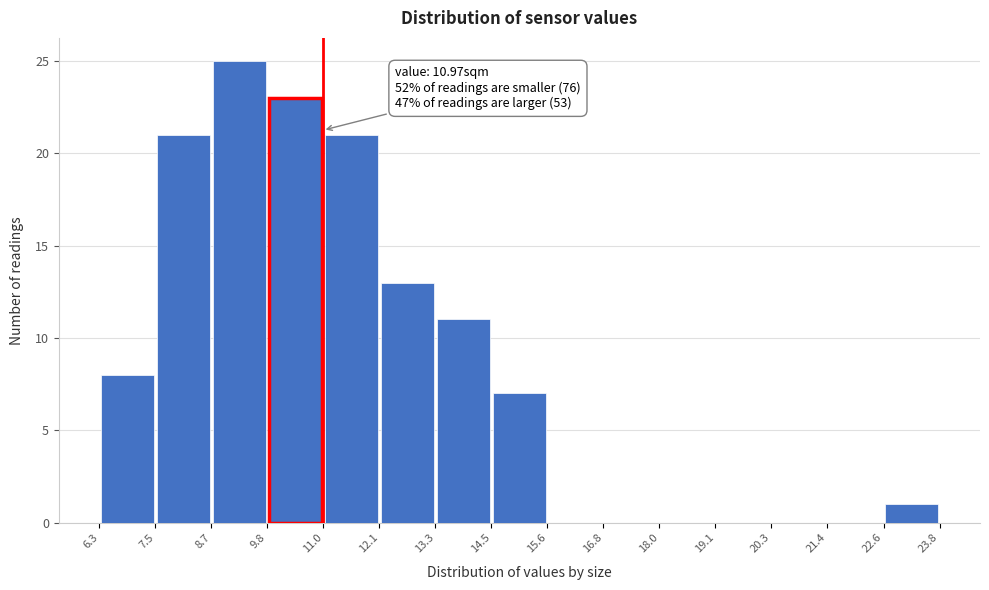

Over which range of the x-axis is the bar tallest?

8.7 to 9.8